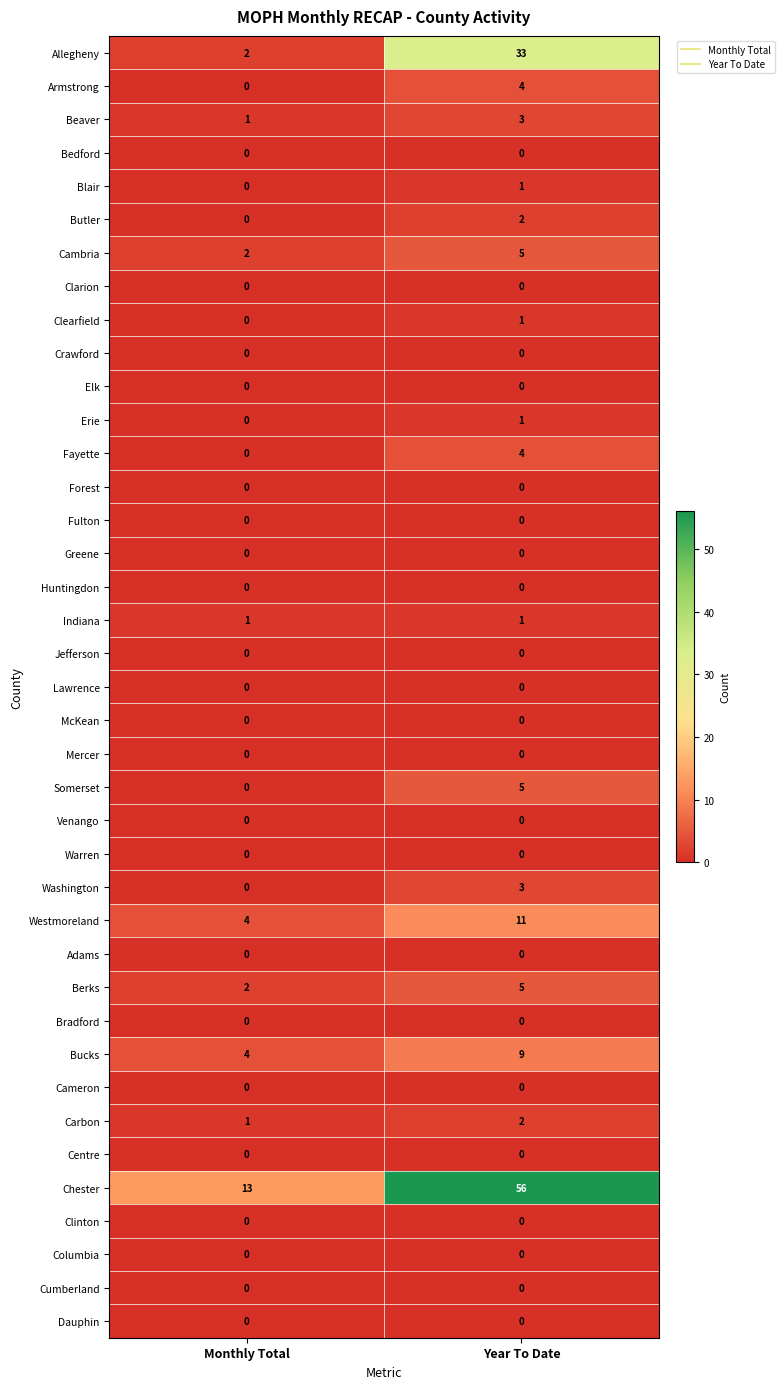

The Dauphin series shows 0 at Year To Date. True or false?

True